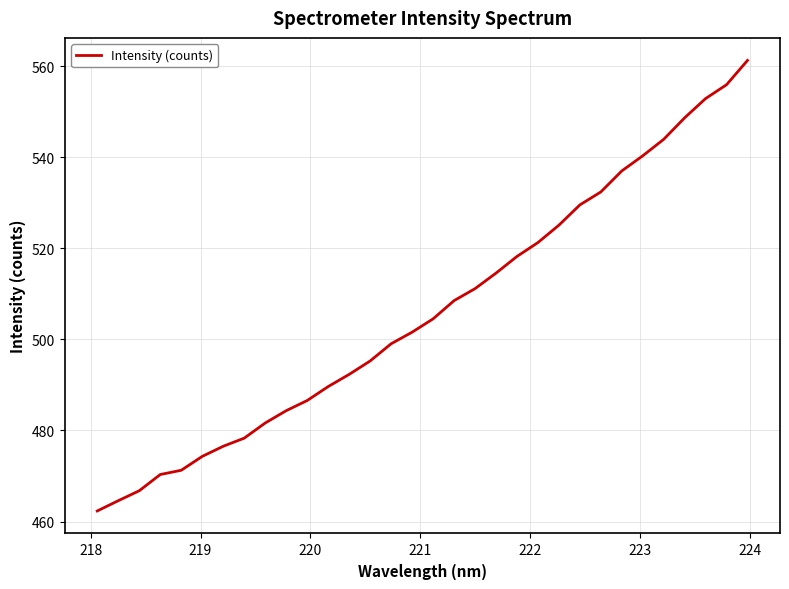

What is the greatest value displayed?

561.3